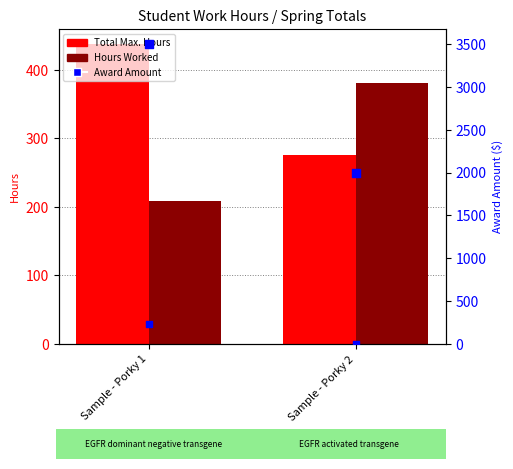

At which category is the sum across all series the highest?

Sample - Porky 1